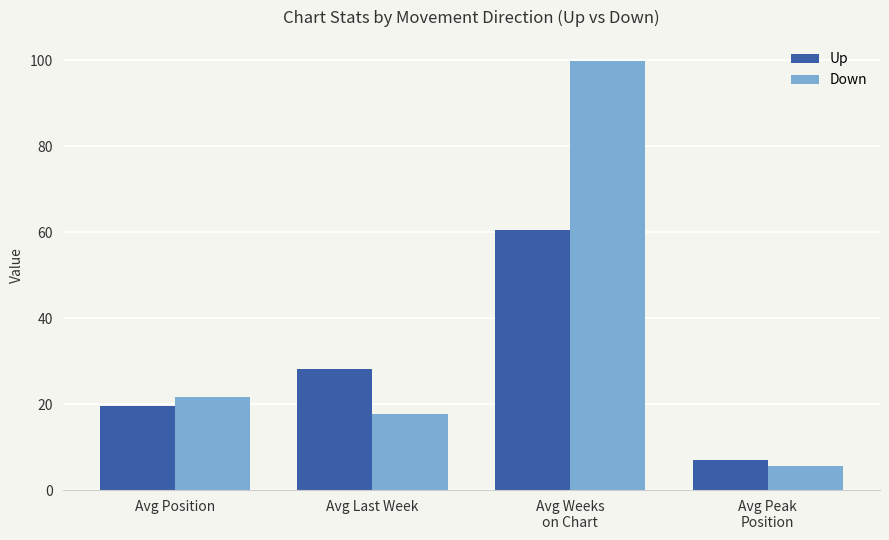

What is the sum of all Down values?

144.8